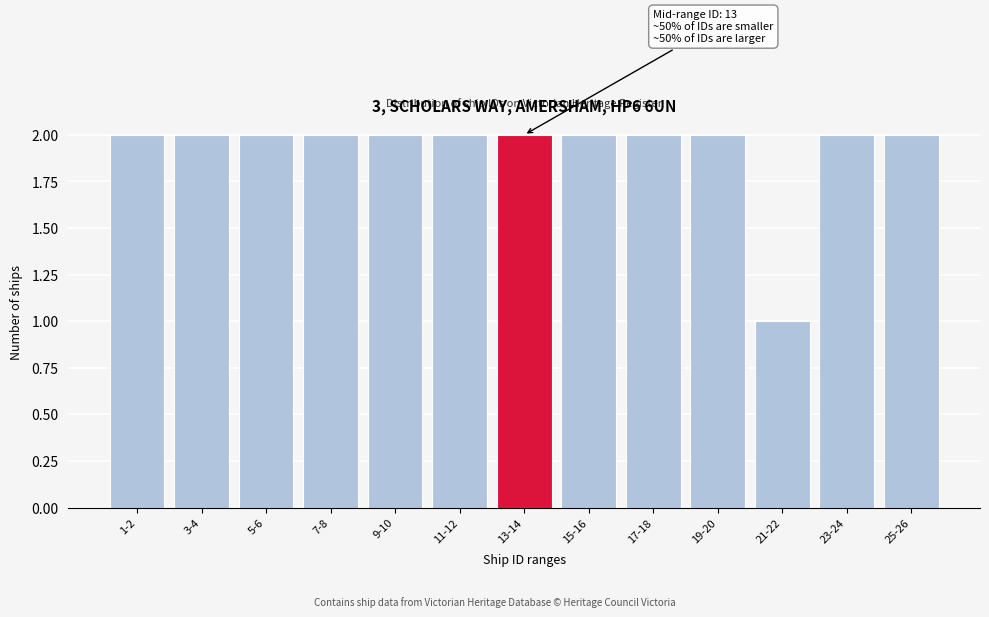

Reading left to right, transcribe all the data shown in this chart.

1-2=2	3-4=2	5-6=2	7-8=2	9-10=2	11-12=2	13-14=2	15-16=2	17-18=2	19-20=2	21-22=1	23-24=2	25-26=2